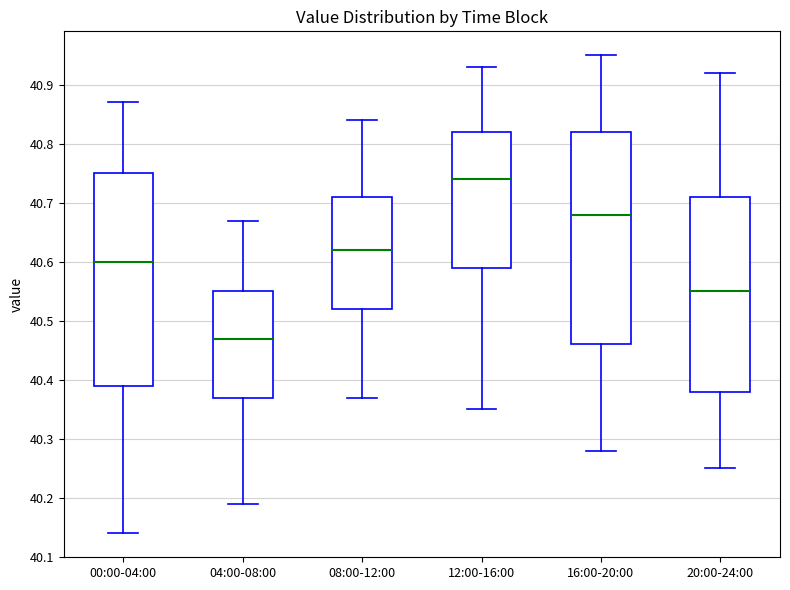

Where does the lower whisker of the box for 16:00-20:00 end on the y-axis? The values are not printed on the chart, so give them approximately, as read against the axis.

40.28